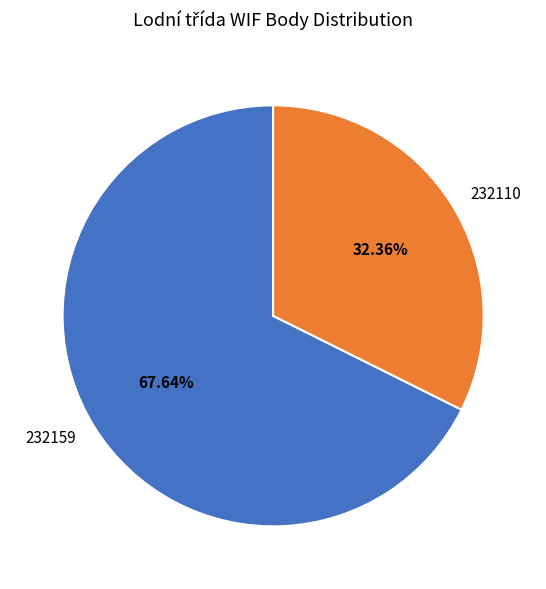

How many slices are in this pie chart?

2